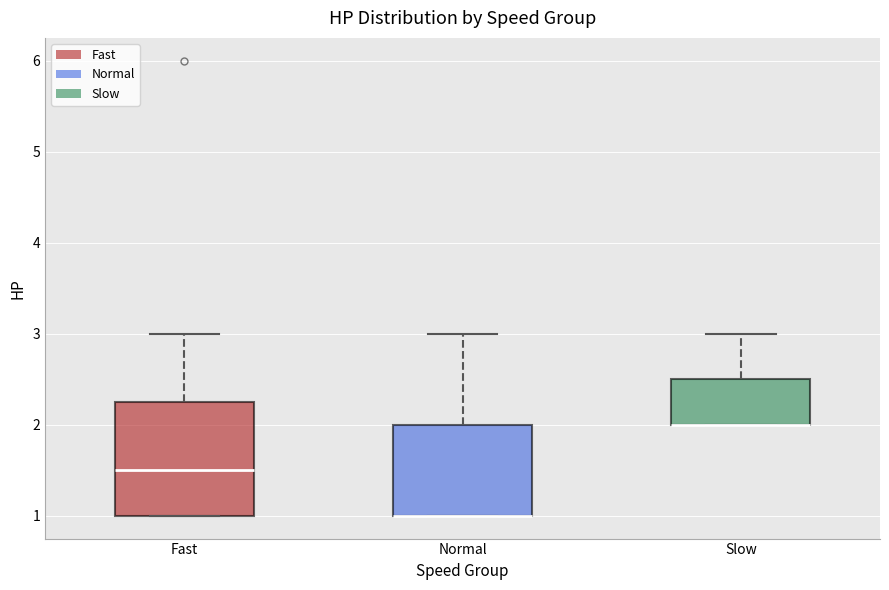

Which box is the tallest, from its lower edge to its upper edge?

Fast